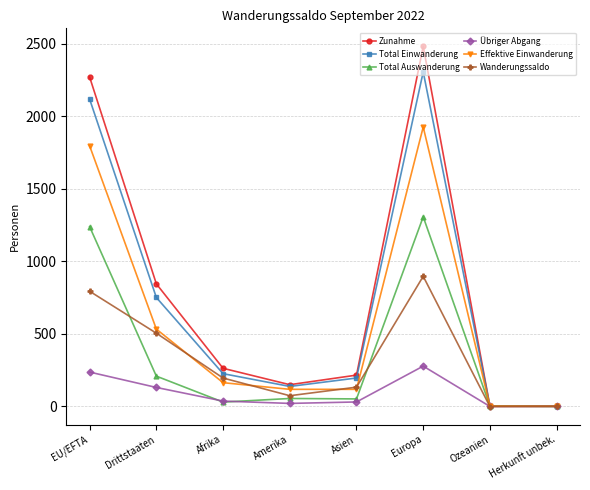

At which label does Total Auswanderung reach its peak?

Europa